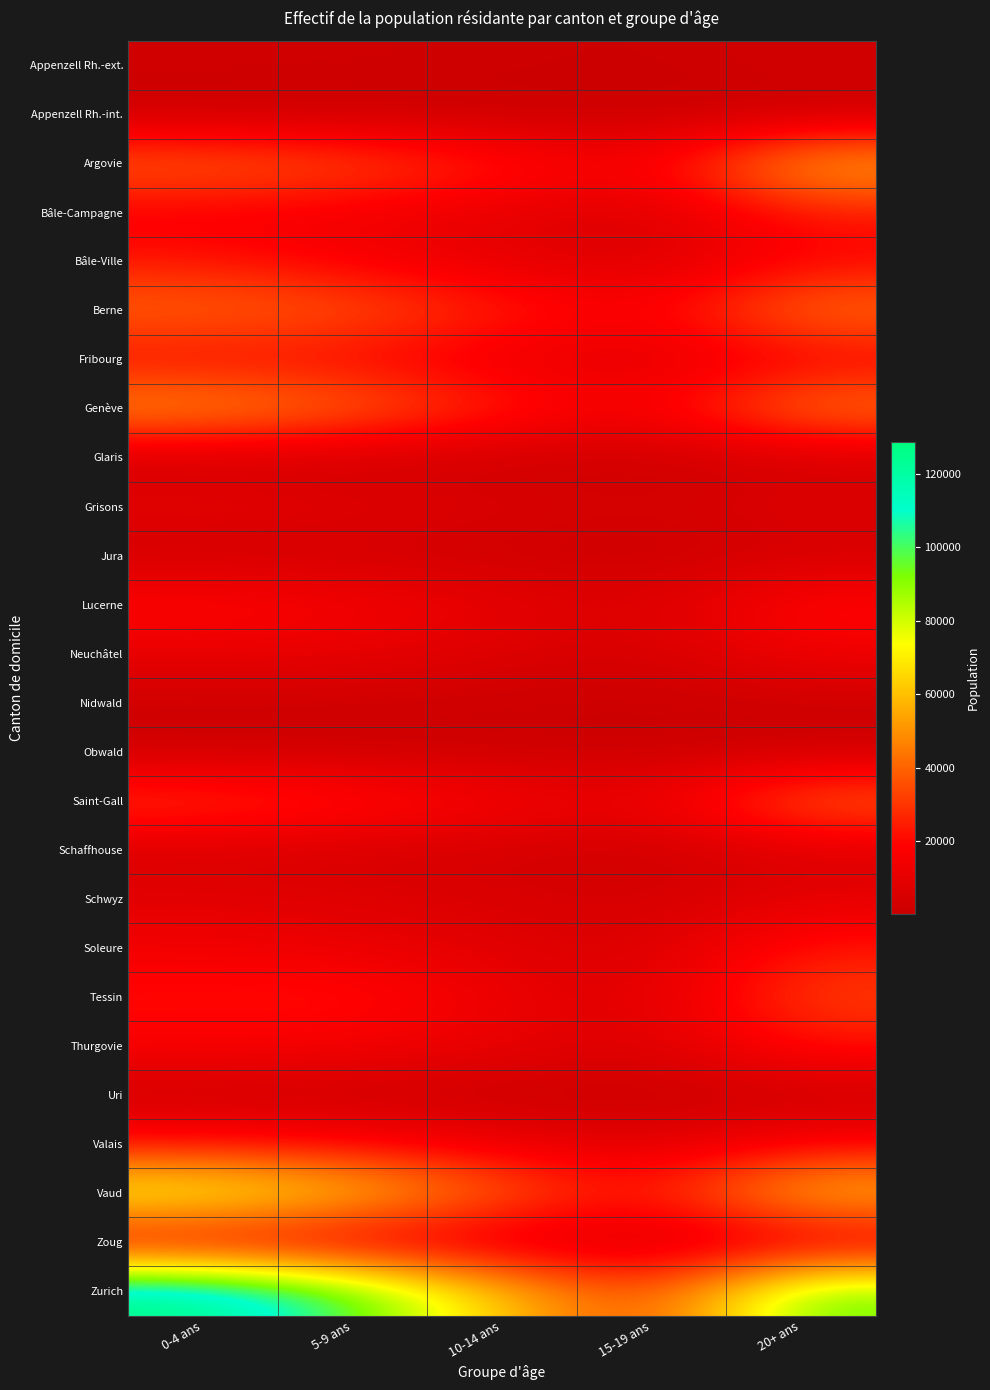

Which category has the highest value across all series?

0-4 ans